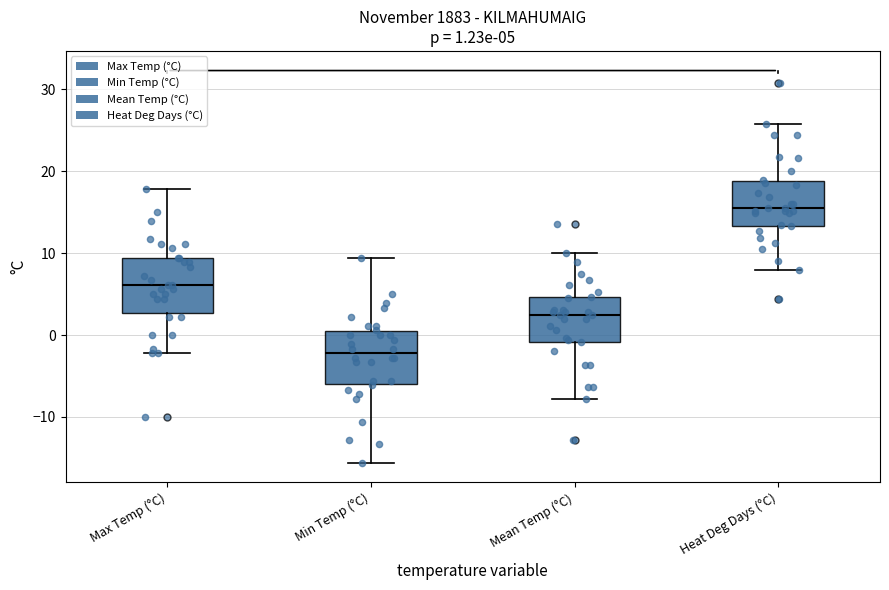

Which box has the lowest median line?

Min Temp (°C)